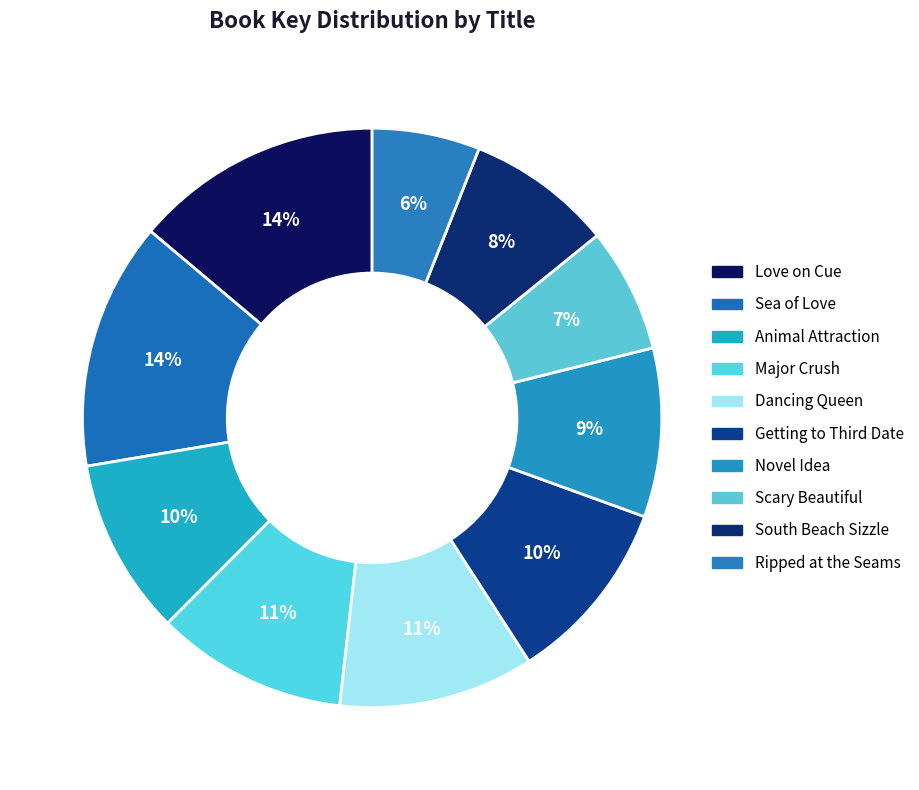

What is the total percentage of Scary Beautiful and South Beach Sizzle?

15.1%